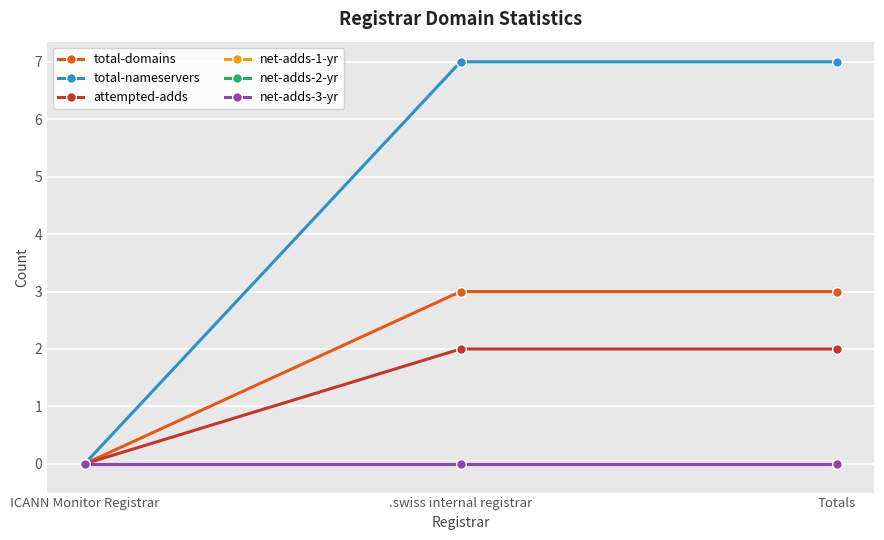

Which series has the widest spread of values?

total-nameservers